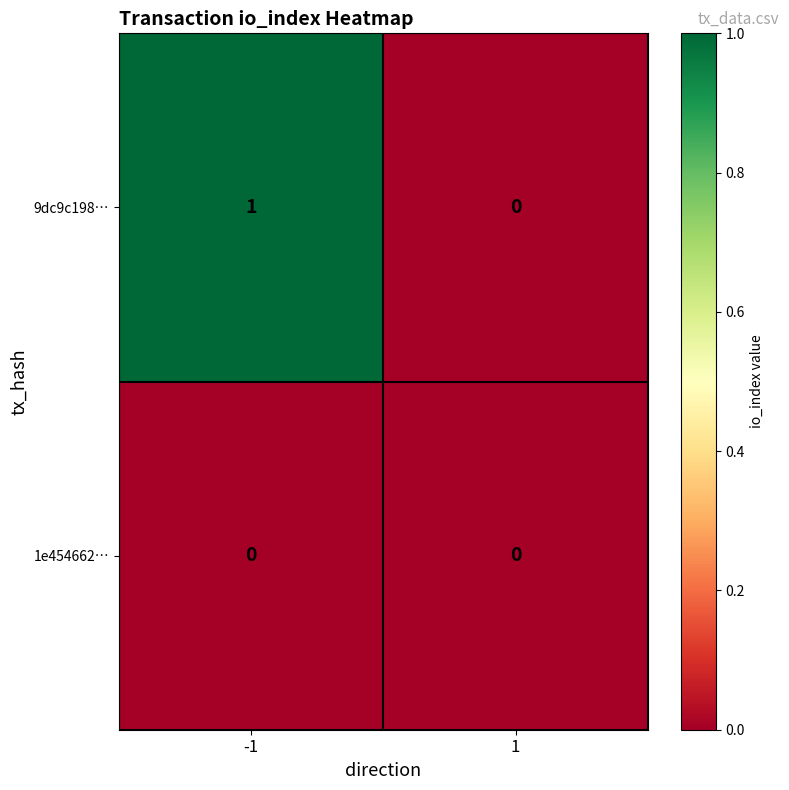

Is the value of 9dc9c198… at -1 greater than the value of 1e454662… at 1?

Yes